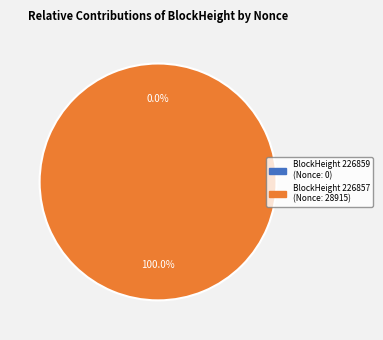

To the nearest percent, what is the difference between the 226859 and 226857 slice percentages?

100%